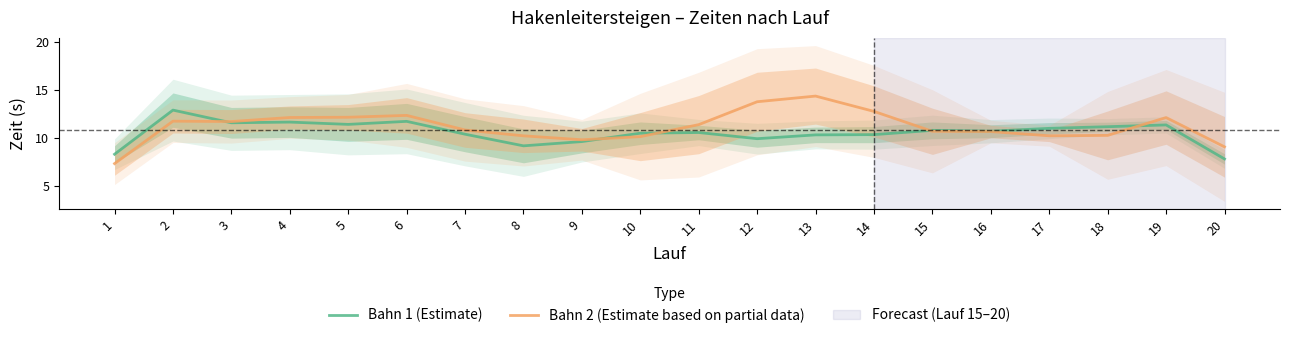

What is the minimum value shown in the chart?

7.3